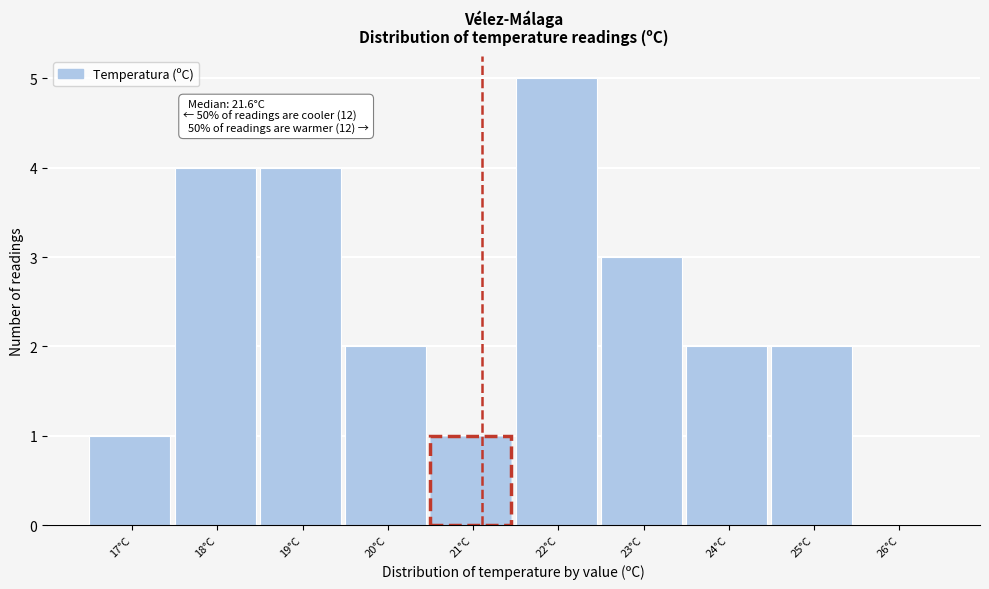

Reading left to right, transcribe all the data shown in this chart.

17°C=1	18°C=4	19°C=4	20°C=2	21°C=1	22°C=5	23°C=3	24°C=2	25°C=2	26°C=0